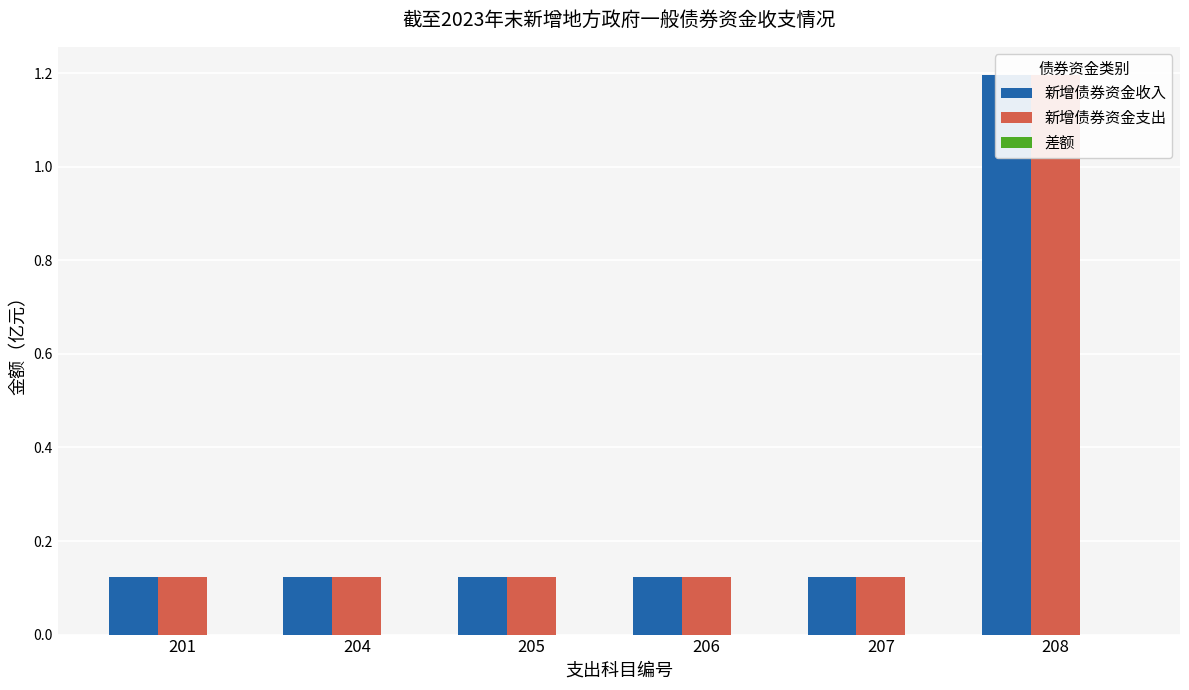

Is it true that 新增债券资金支出 equals 0.1 at 205?

True